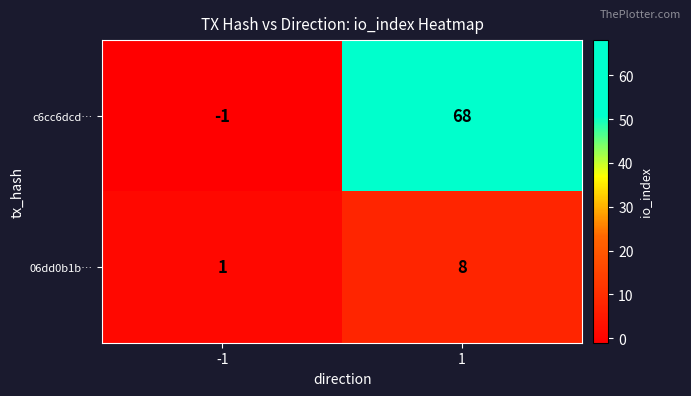

Reading left to right, extract all data points from this chart.

c6cc6dcd…: -1	68
06dd0b1b…: 1	8